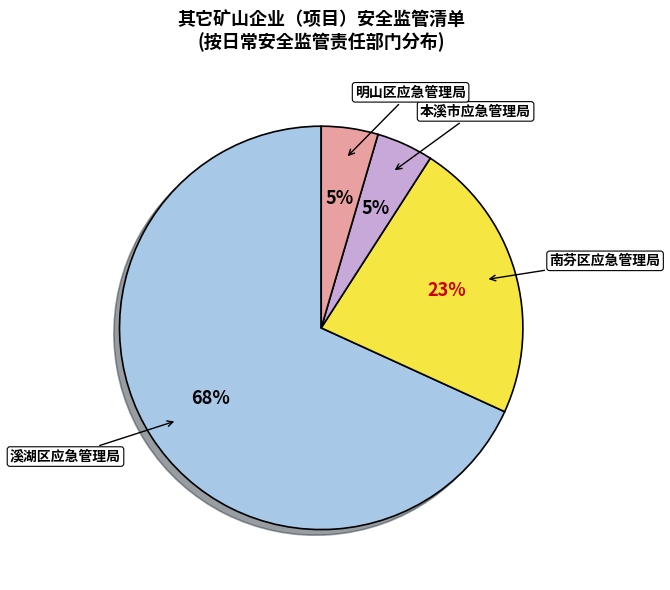

To the nearest percent, what is the average slice percentage?

25%